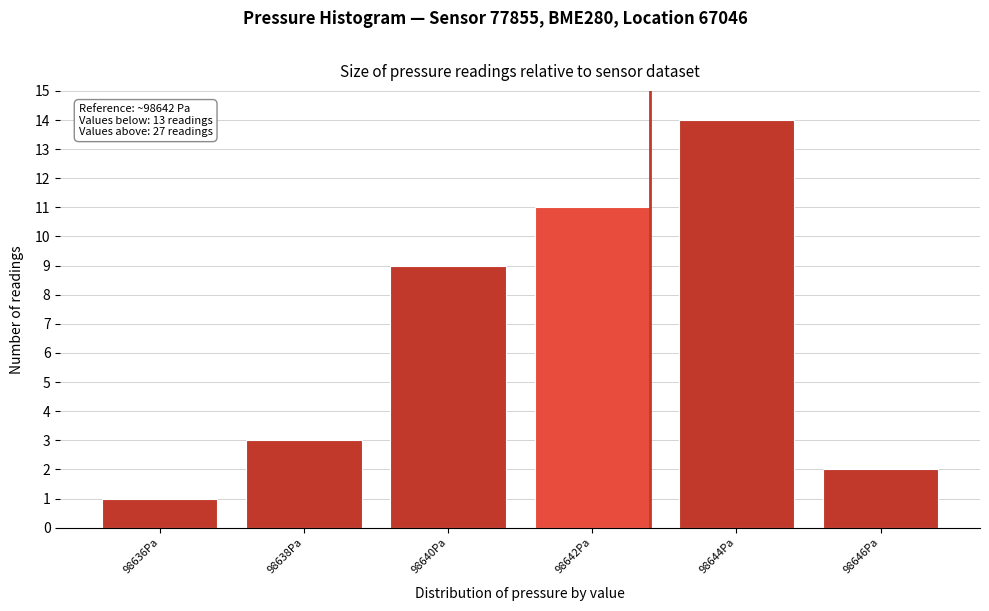

Reading left to right, transcribe all the data shown in this chart.

98636Pa=1	98638Pa=3	98640Pa=9	98642Pa=11	98644Pa=14	98646Pa=2